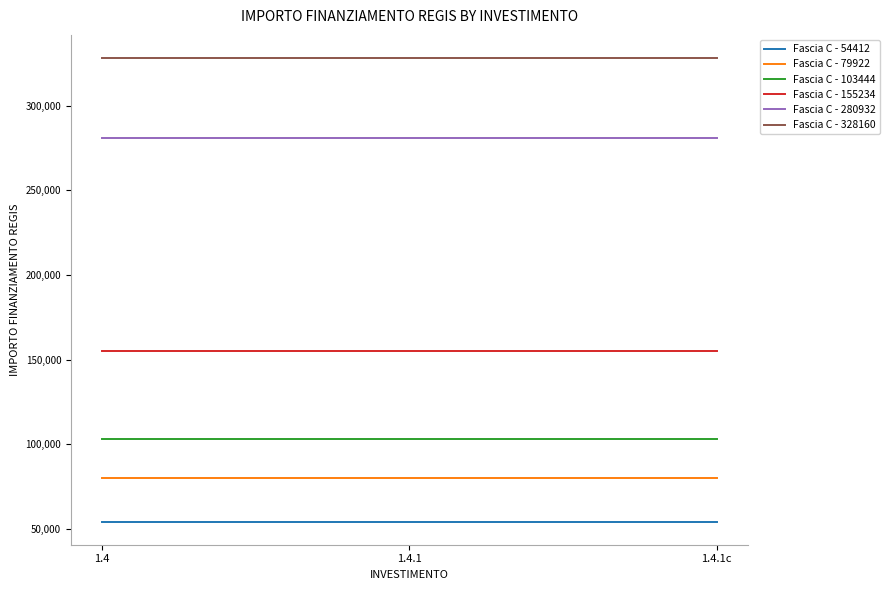

Reading right to left, transcribe all the data shown in this chart.

Fascia C - 54412: 54412	54412	54412
Fascia C - 79922: 79922	79922	79922
Fascia C - 103444: 103444	103444	103444
Fascia C - 155234: 155234	155234	155234
Fascia C - 280932: 280932	280932	280932
Fascia C - 328160: 328160	328160	328160